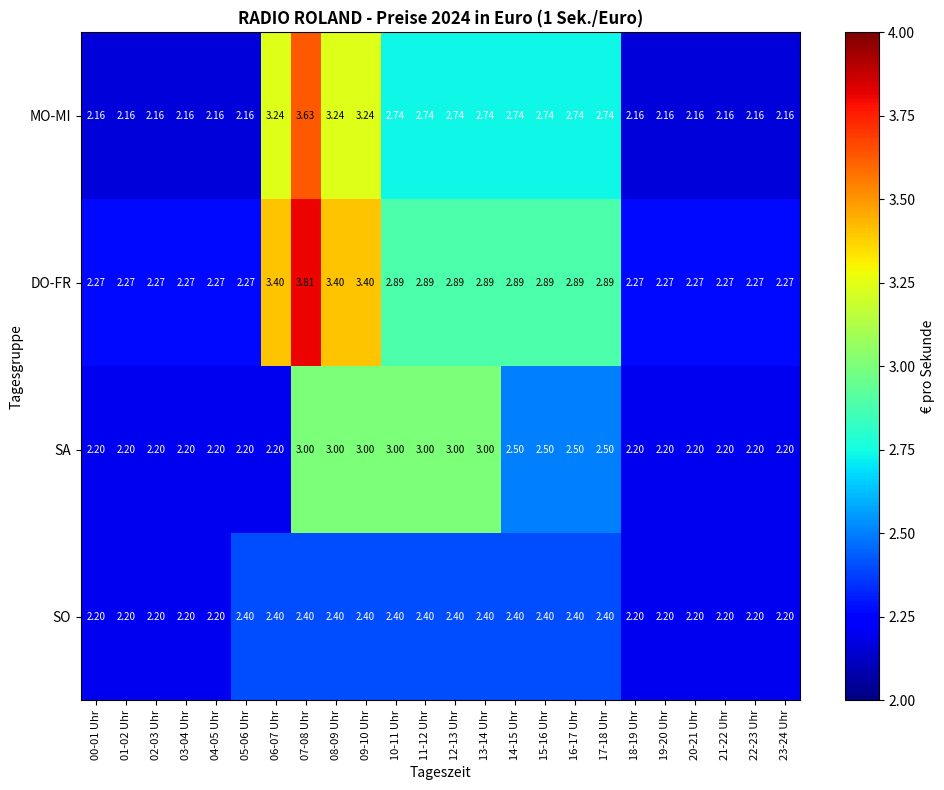

Which series changed the most between 03-04 Uhr and 13-14 Uhr?

SA